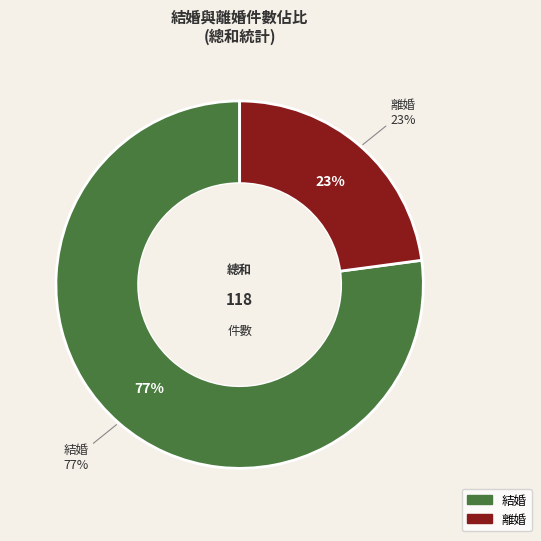

Count the number of slices in the pie.

2